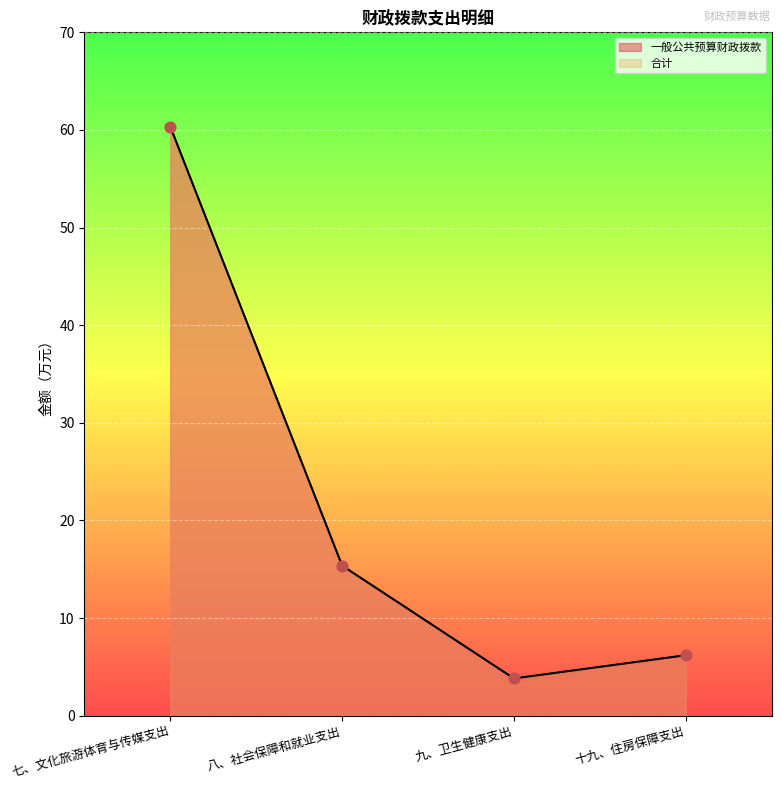

Which series reaches the minimum Y coordinate?

一般公共预算财政拨款